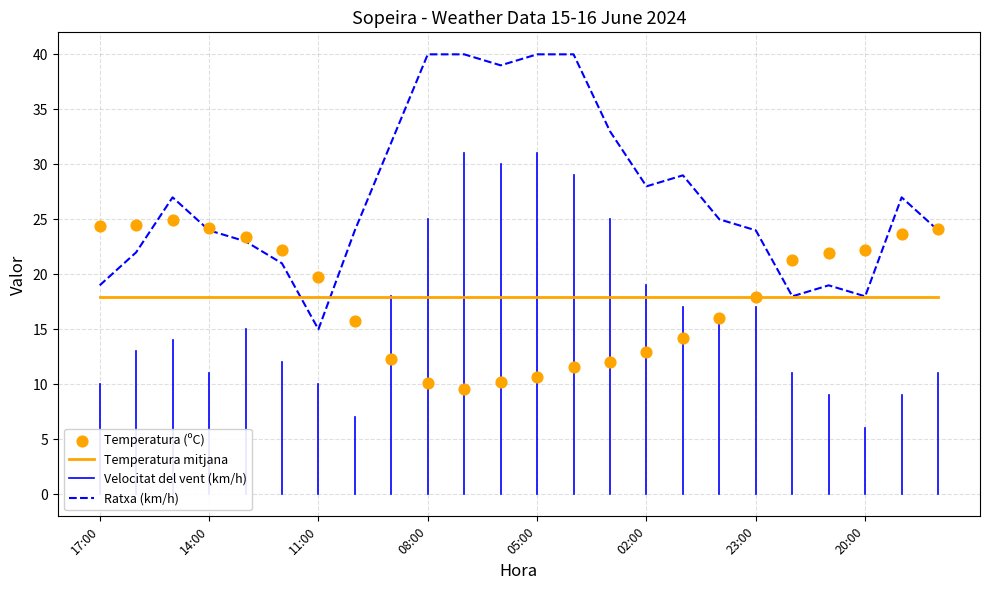

What is the highest value of the Ratxa (km/h) series?

40